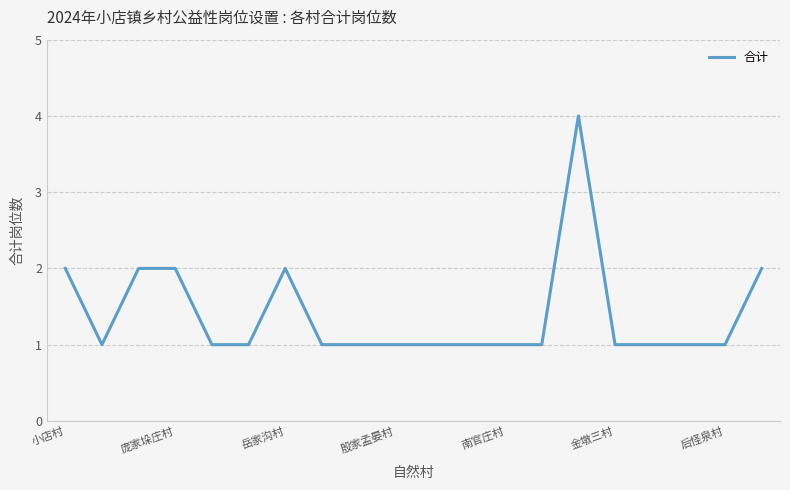

Does the chart have visible grid lines?

Yes